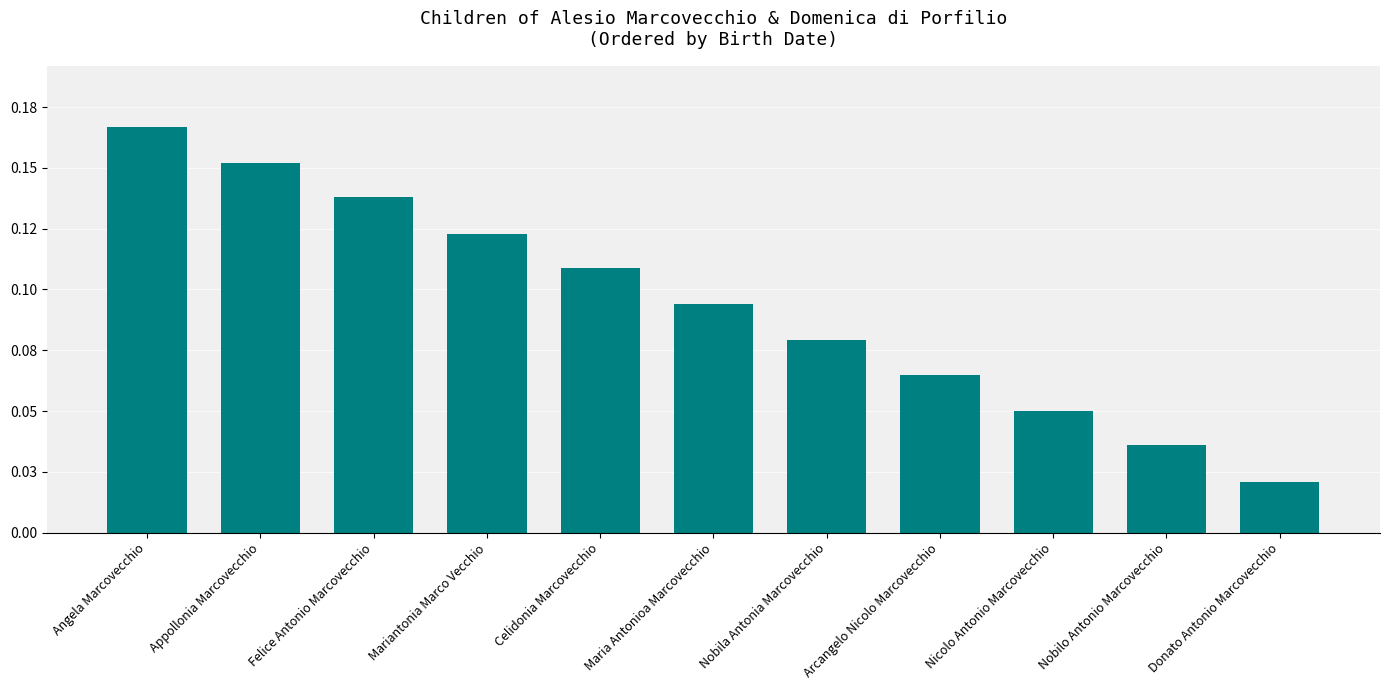

Are the bars grouped side by side (vs. stacked)?

No